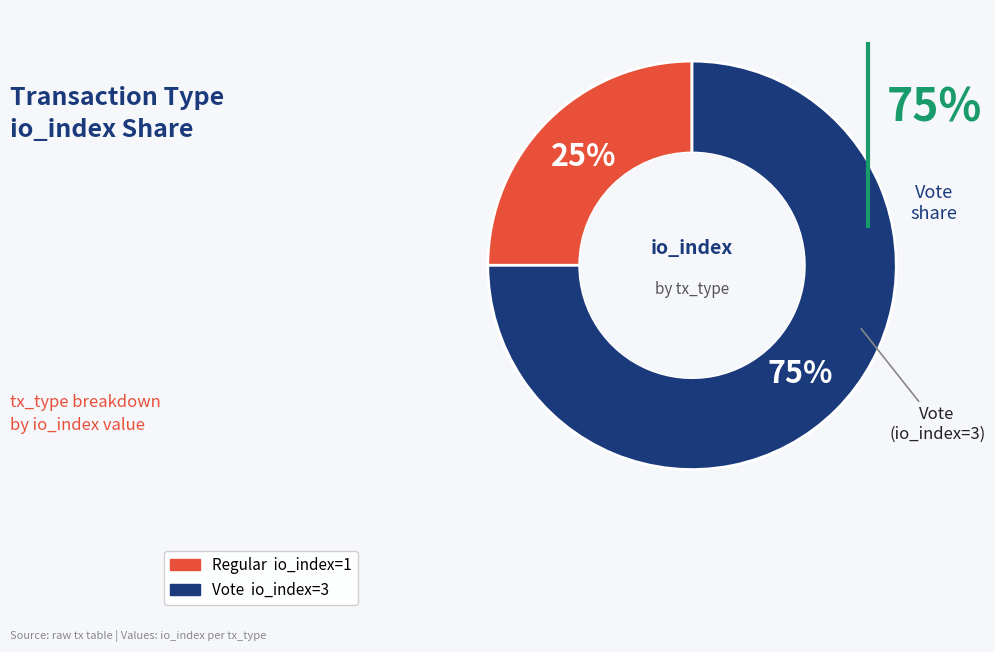

To the nearest percent, what is the average slice percentage?

50%